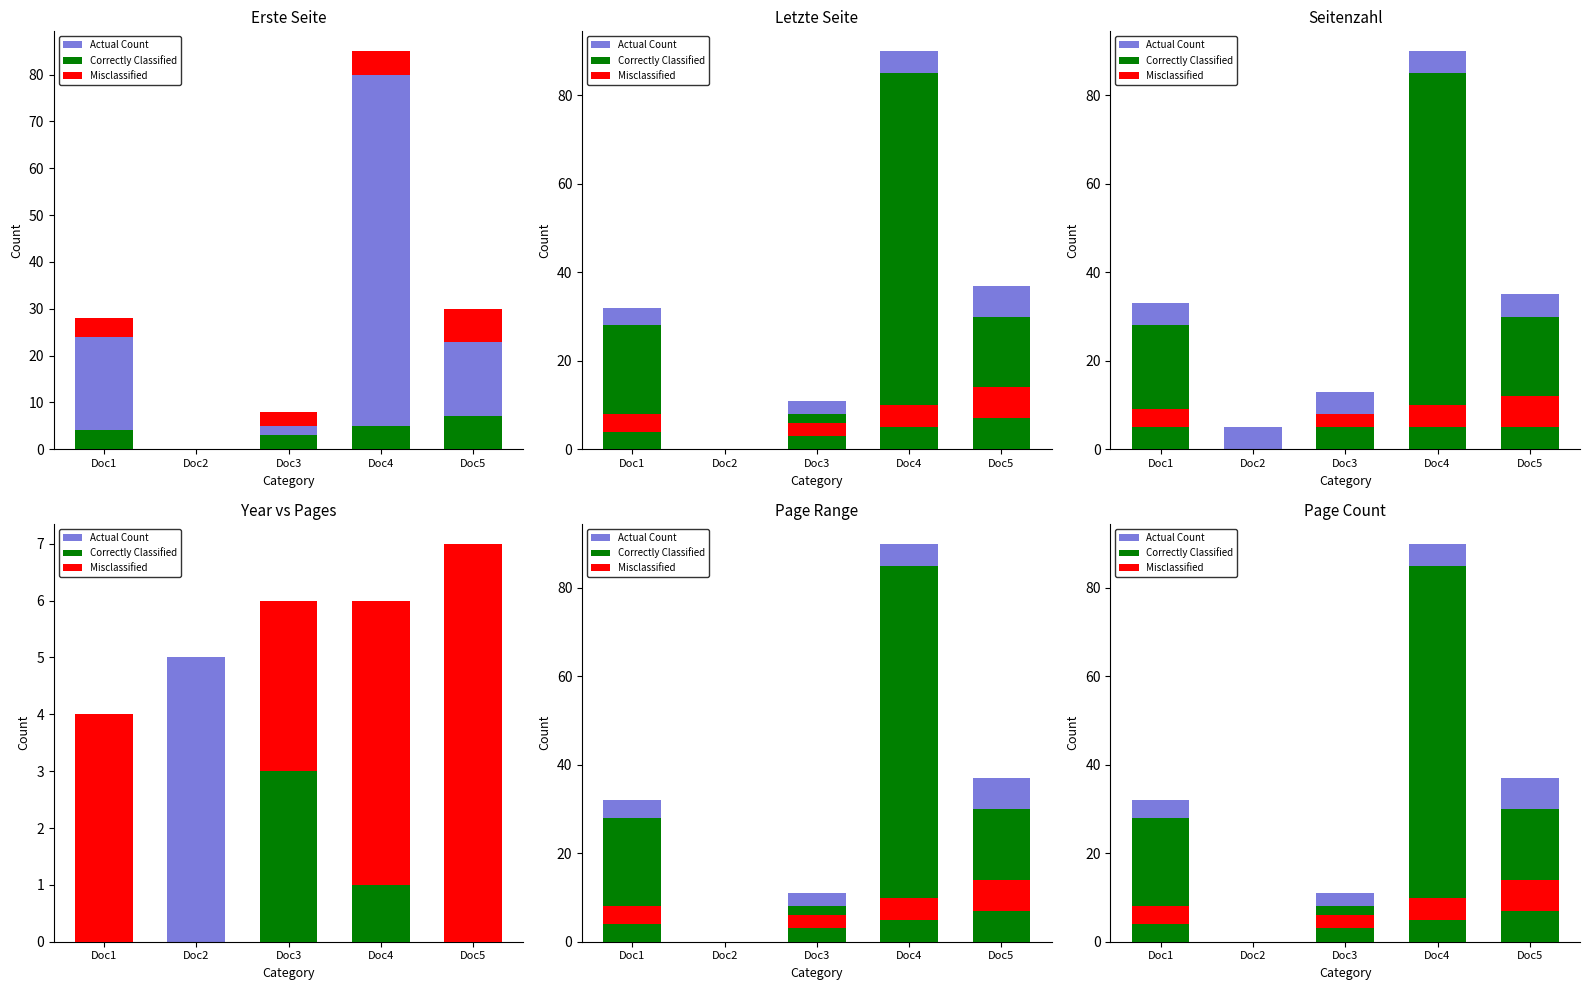

At which category is the sum across all series the highest?

Doc4